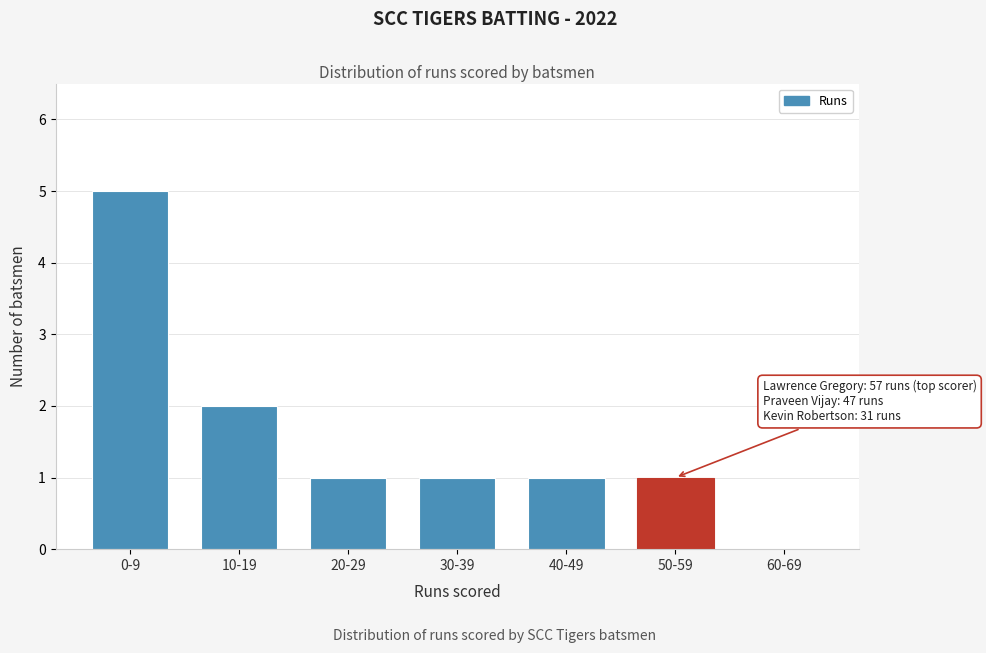

Reading right to left, transcribe all the data shown in this chart.

60-69=0	50-59=1	40-49=1	30-39=1	20-29=1	10-19=2	0-9=5